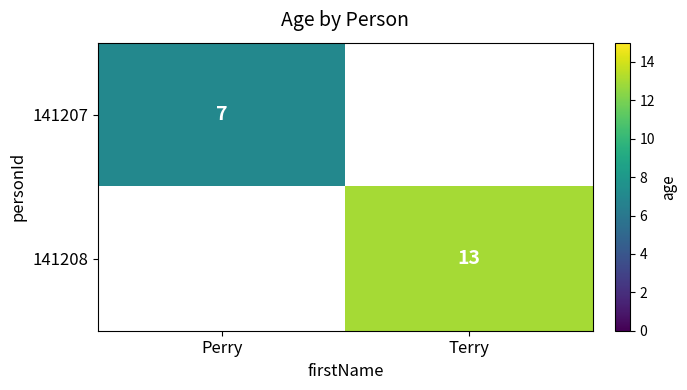

Count the number of data series in this chart.

2